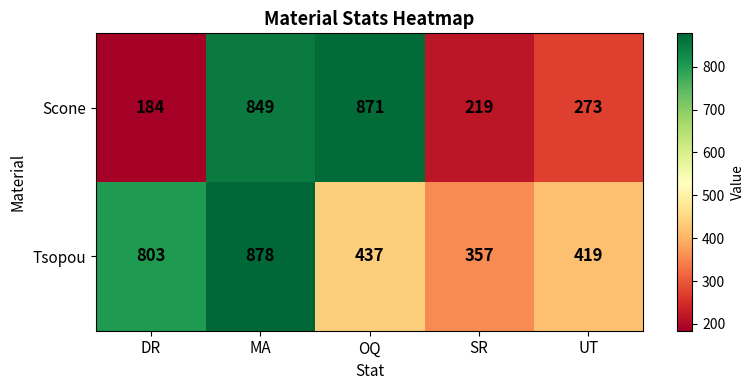

What is the difference between the maximum and minimum values in the Scone series?

687